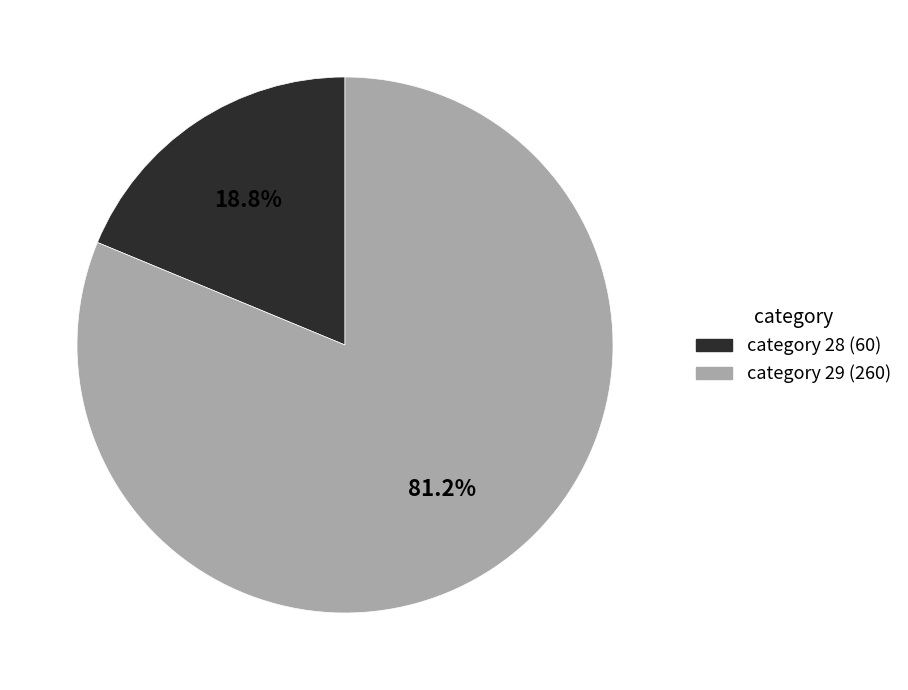

Which slice represents more than half of the pie?

category 29 (260)